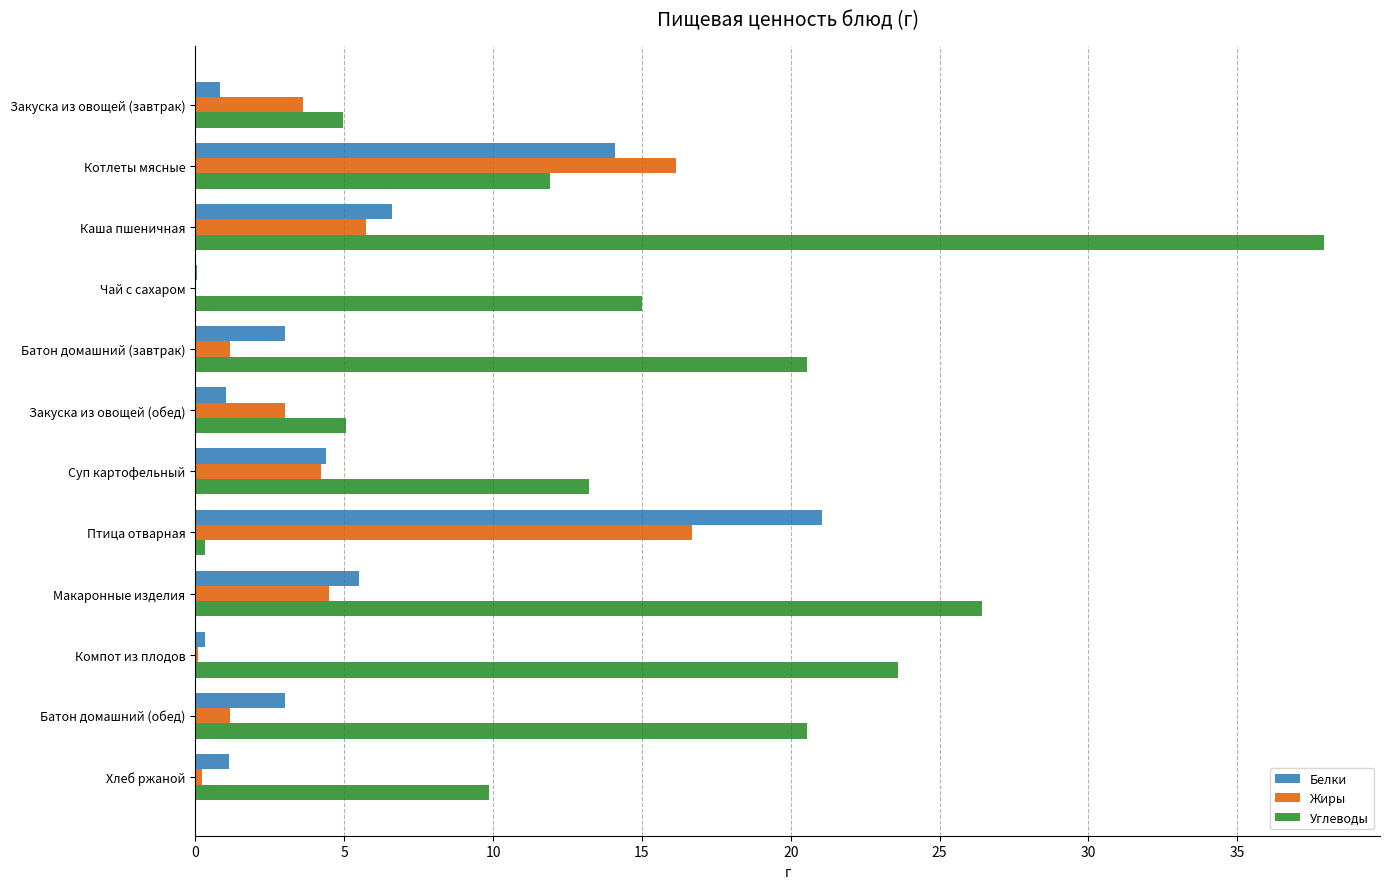

What value does the Углеводы series have at Закуска из овощей (завтрак)?

5.0